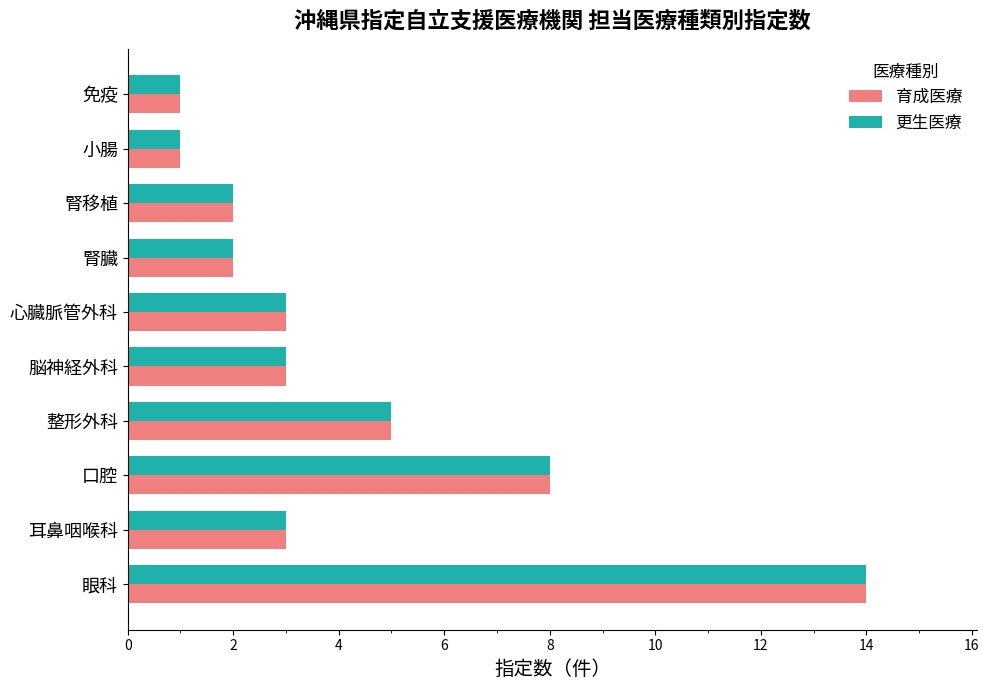

The value of 育成医療 at 腎臓 is 1. True or false?

False